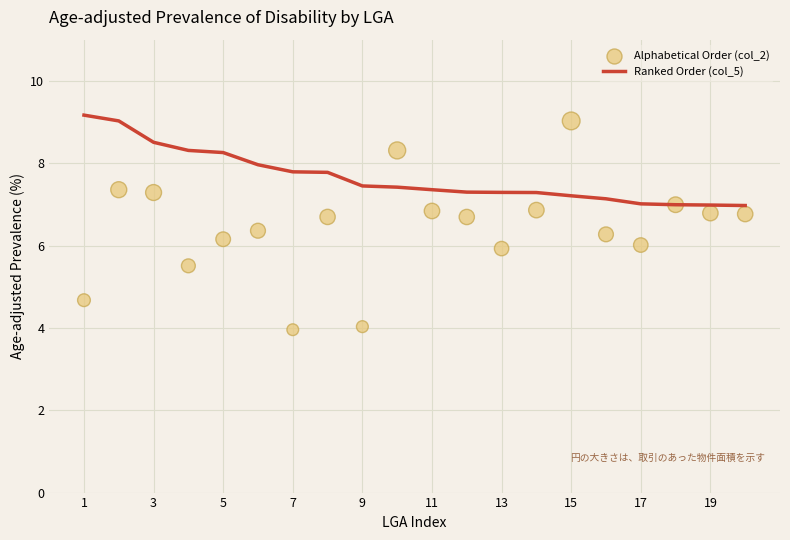

Which series has the widest spread of Y values?

Alphabetical Order (col_2)